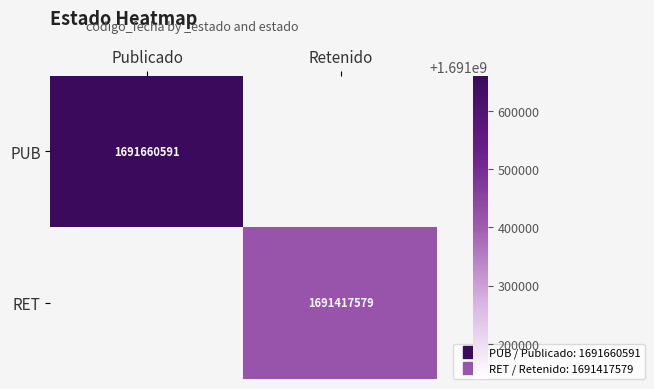

Between Retenido and Publicado, which is larger?

Publicado